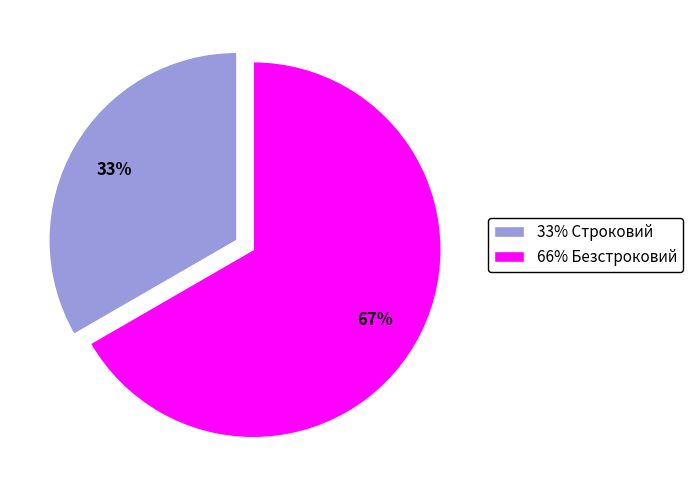

True or false: 66% Безстроковий accounts for 58% of the total.

False